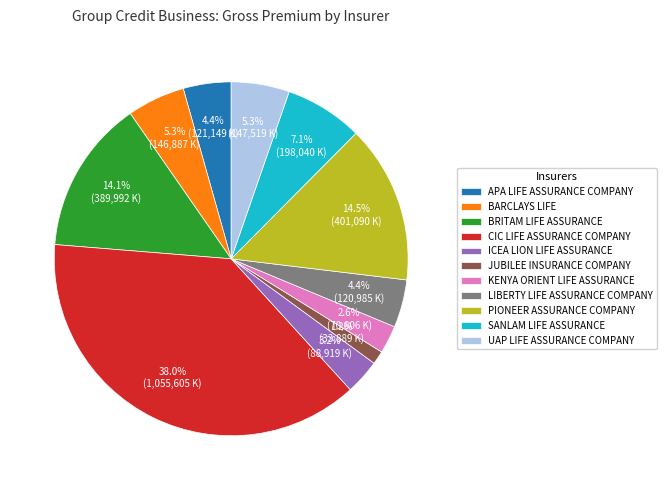

The CIC LIFE ASSURANCE COMPANY slice represents 38% of the pie. True or false?

True